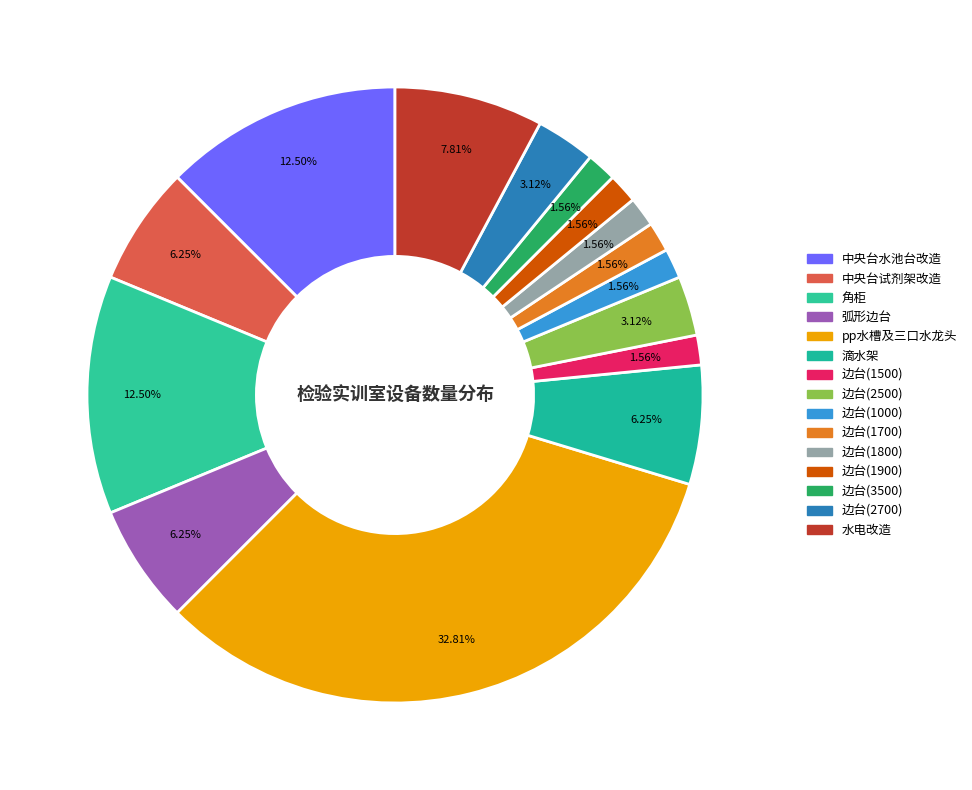

Is the sum of 滴水架 and 中央台试剂架改造 greater than half?

No